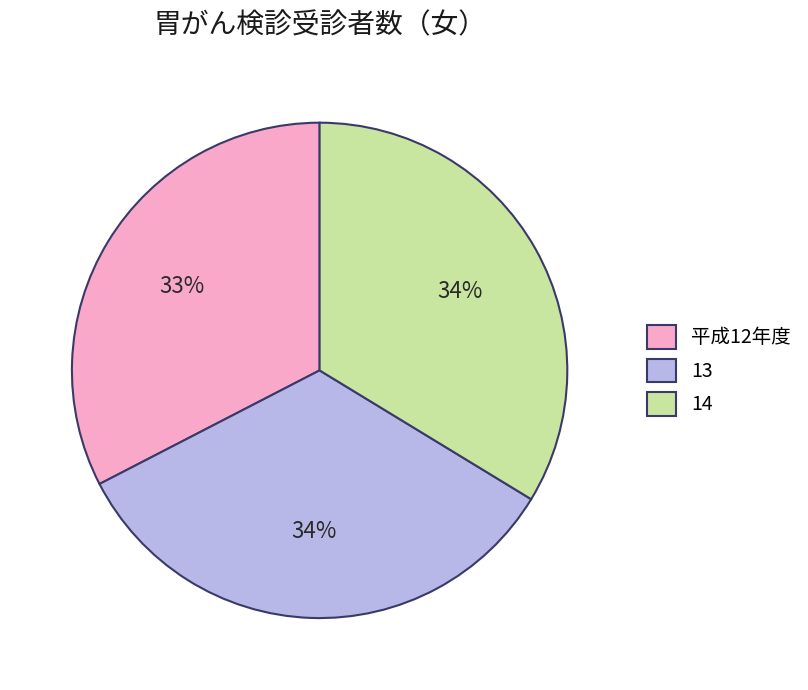

Is it true that 14 is 42% of the pie?

False